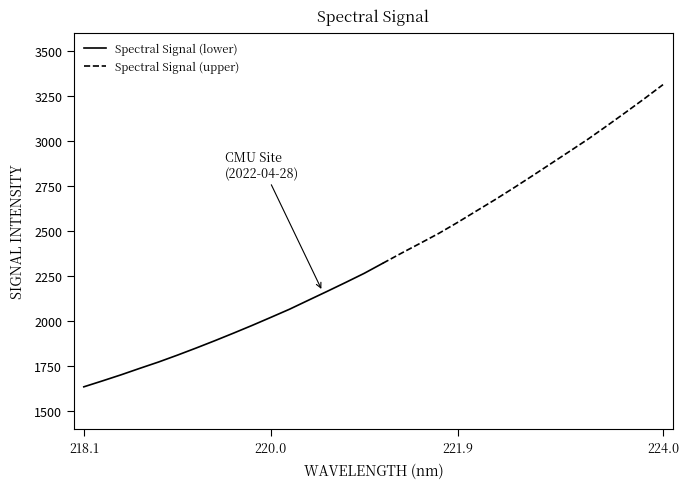

What is the label of the 19th point from the left?

221.4993